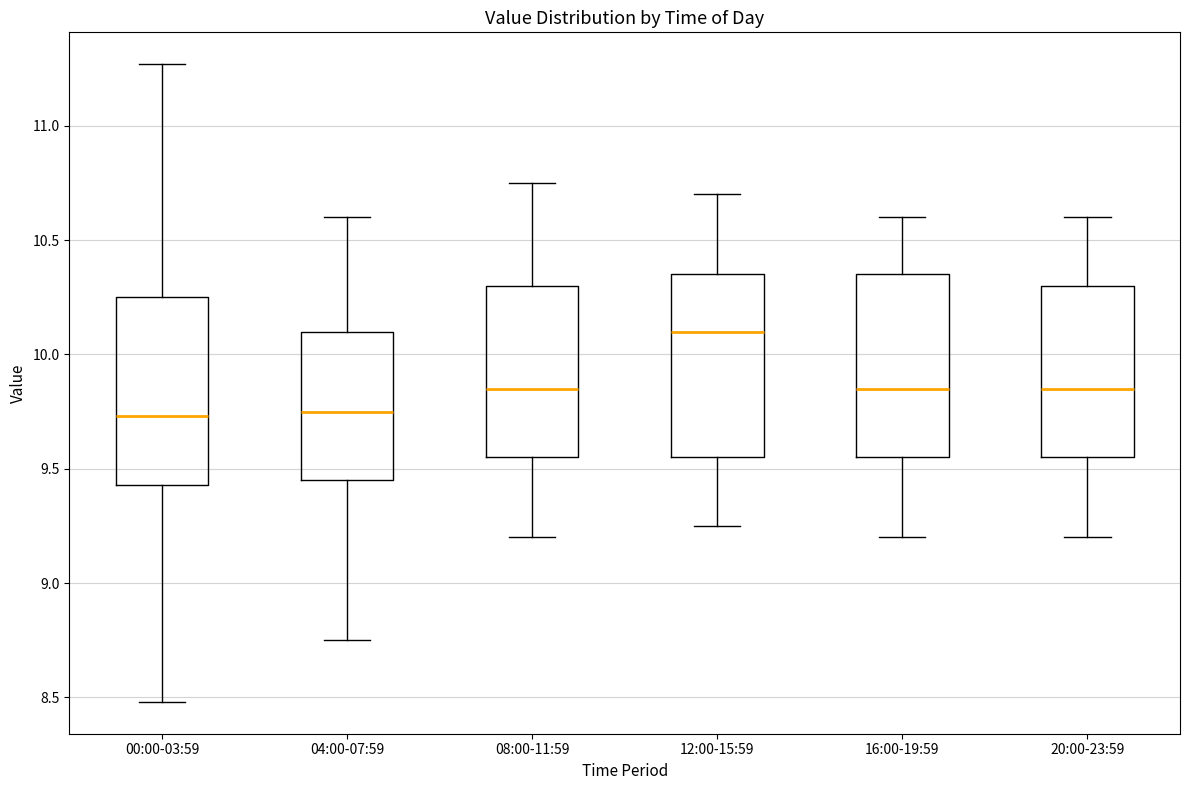

Reading left to right, read every box against the y-axis: the position of its median line, the range the box covers, and the ends of its whiskers. The values are not printed on the chart, so give them approximately, as read against the axis.

00:00-03:59: median 9.75, box 9.45 to 10.25, whiskers 8.50 to 11.25
04:00-07:59: median 9.75, box 9.45 to 10.10, whiskers 8.75 to 10.60
08:00-11:59: median 9.85, box 9.55 to 10.30, whiskers 9.20 to 10.75
12:00-15:59: median 10.10, box 9.55 to 10.35, whiskers 9.25 to 10.70
16:00-19:59: median 9.85, box 9.55 to 10.35, whiskers 9.20 to 10.60
20:00-23:59: median 9.85, box 9.55 to 10.30, whiskers 9.20 to 10.60